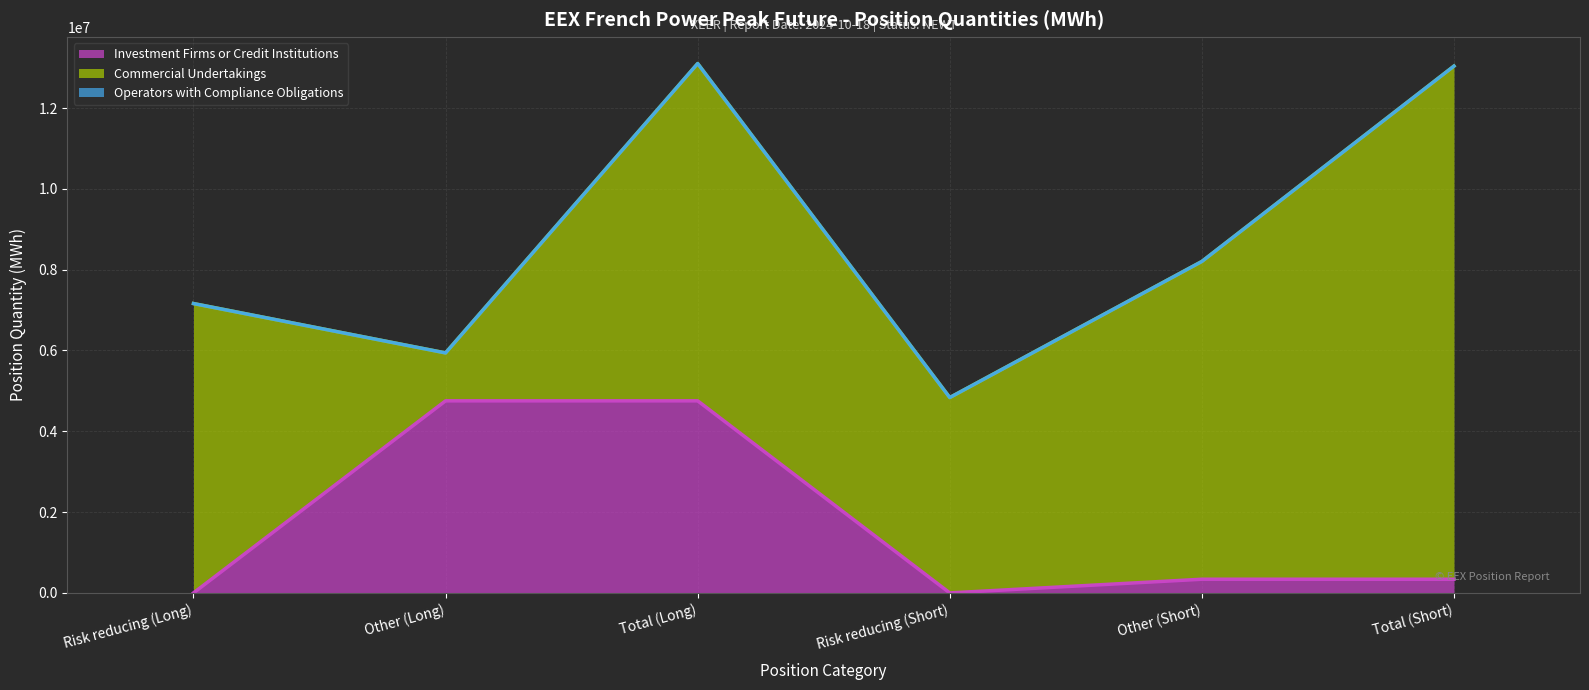

At which category does Investment Firms or Credit Institutions (line) reach its first local valley?

Risk reducing (Short)